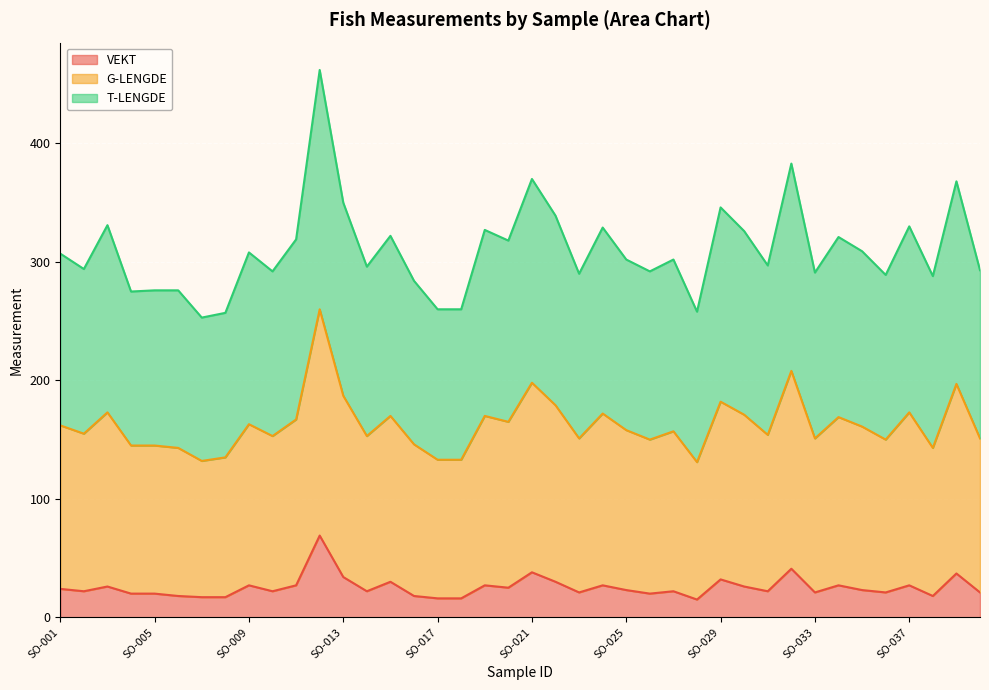

What is the lowest value of the VEKT series?

15